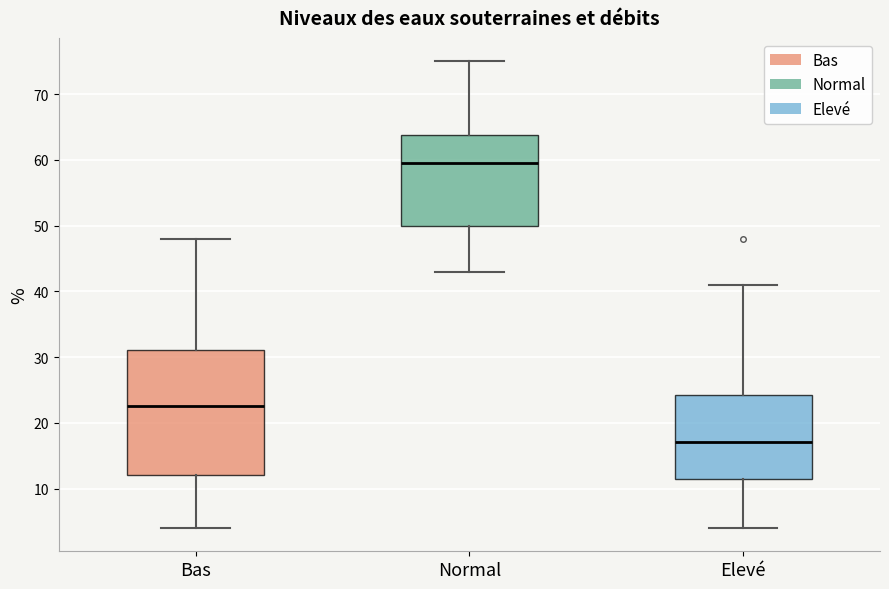

Reading left to right, transcribe this box plot: for each box, give where its median line is, the range the box spans, and where its two whiskers end, as read against the y-axis. The values are not printed on the chart, so give them approximately, as read against the axis.

Bas: median 23, box 12 to 31, whiskers 4 to 48
Normal: median 60, box 50 to 64, whiskers 43 to 75
Elevé: median 17, box 12 to 24, whiskers 4 to 41